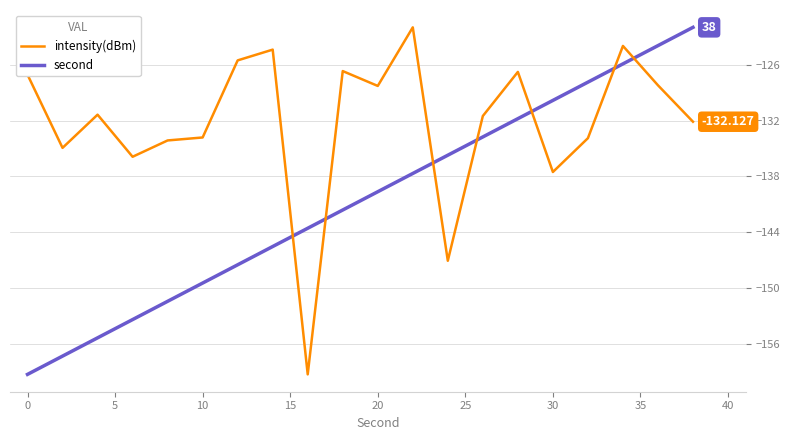

Which series has the largest total across all categories?

intensity(dBm)